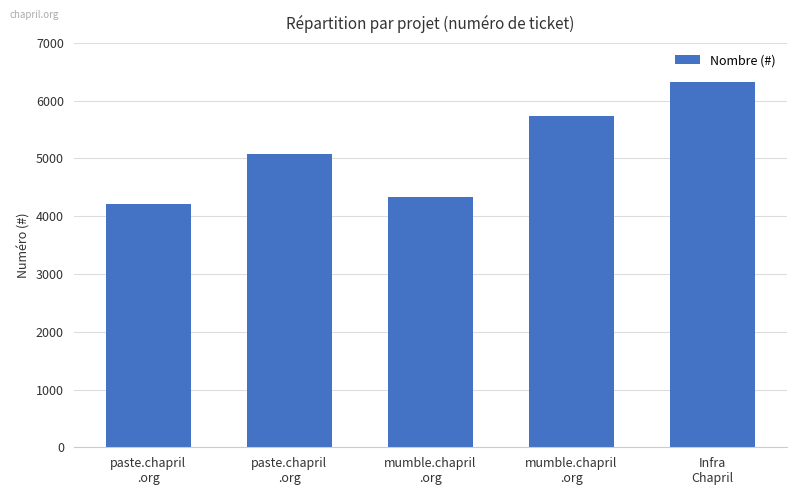

How many bars are there in total?

5